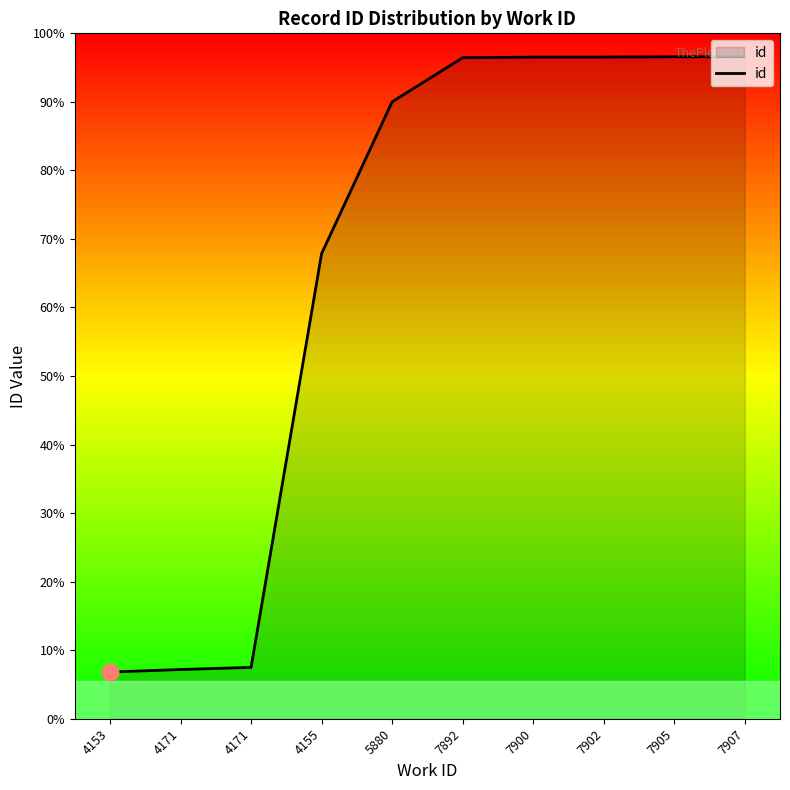

Which has a higher value, 5880 or 7892?

7892